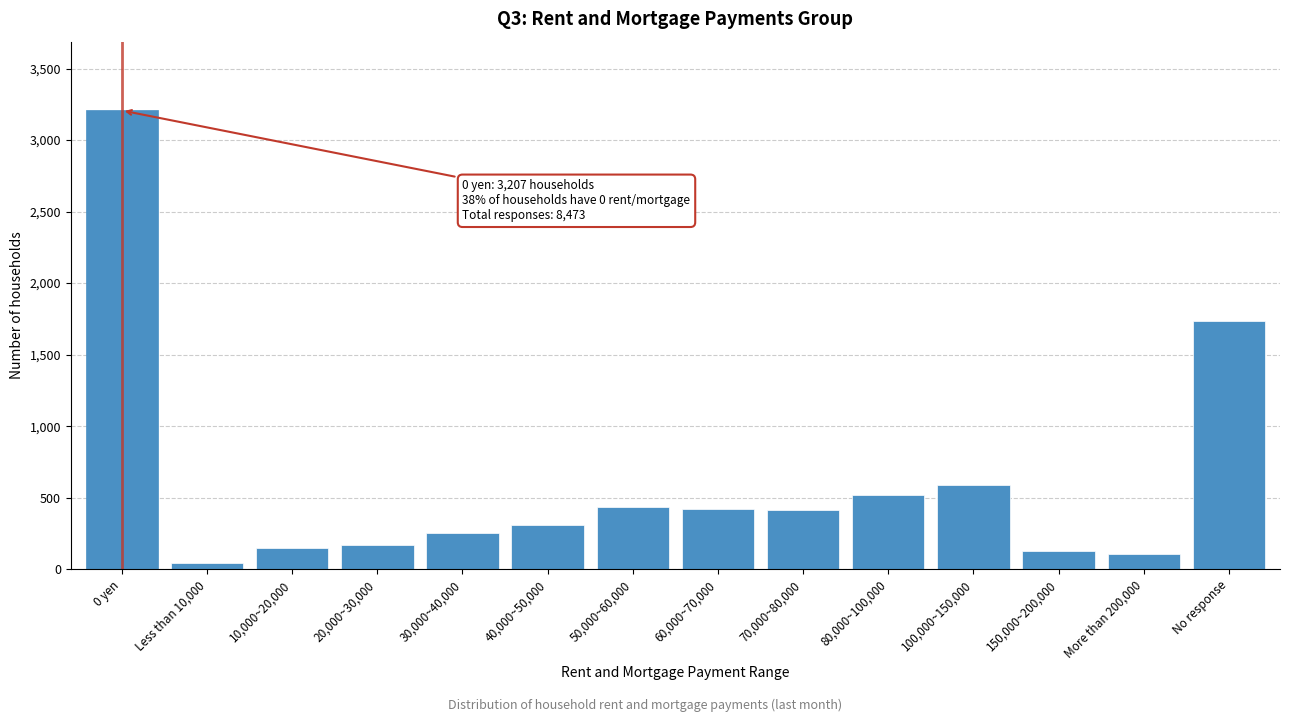

What is the label of the 11th bar from the left?

100,000~150,000